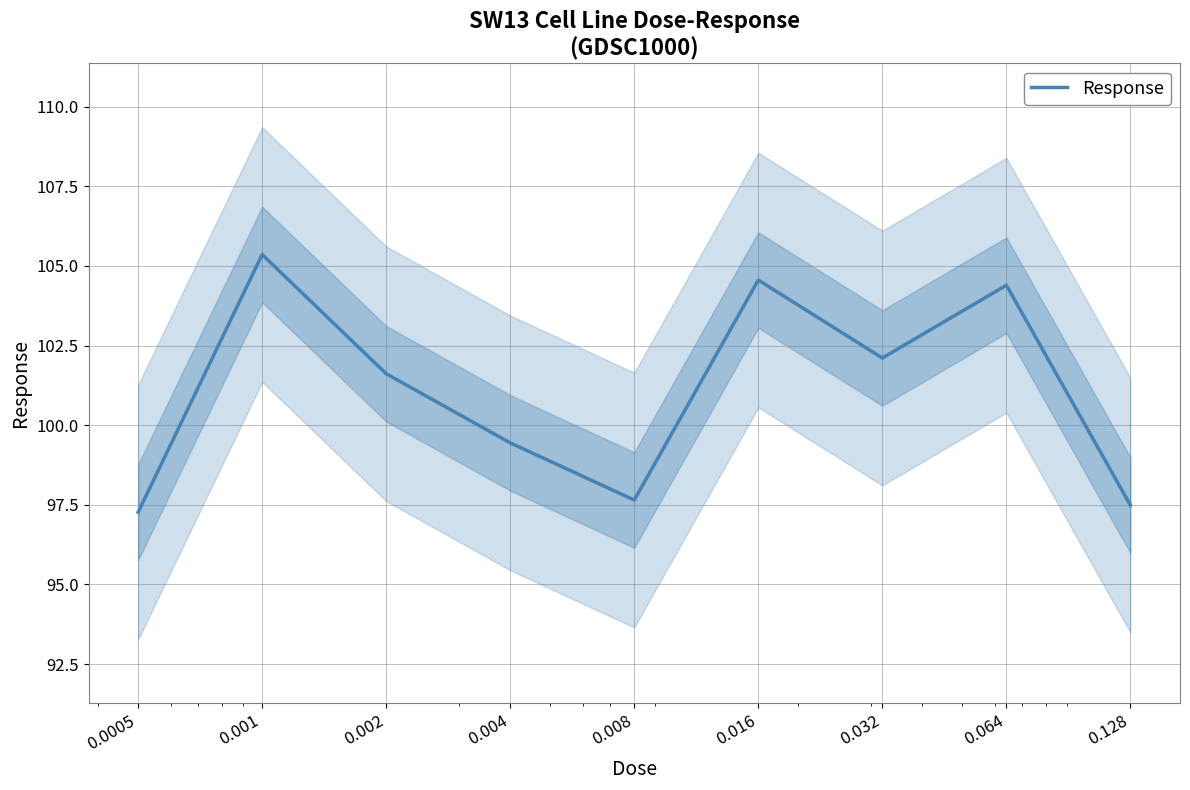

List the labels in order of value, largest first.

0.001, 0.016, 0.064, 0.032, 0.002, 0.004, 0.008, 0.128, 0.0005